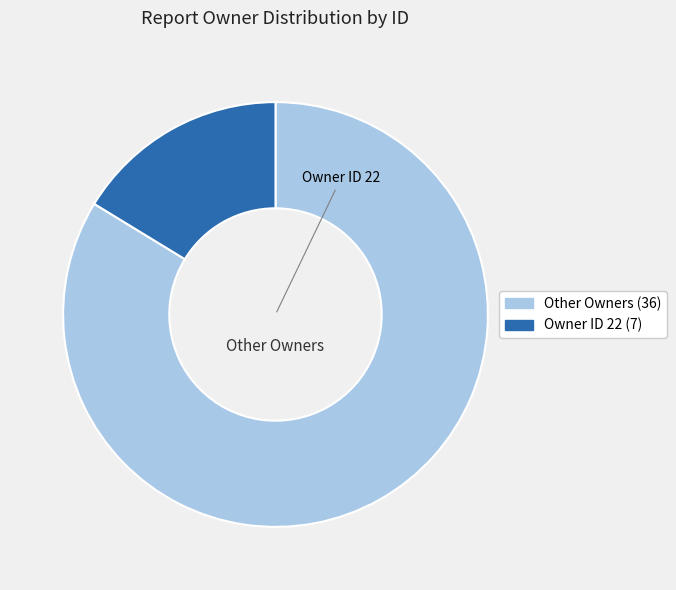

Is there any slice that represents more than half of the pie?

Yes